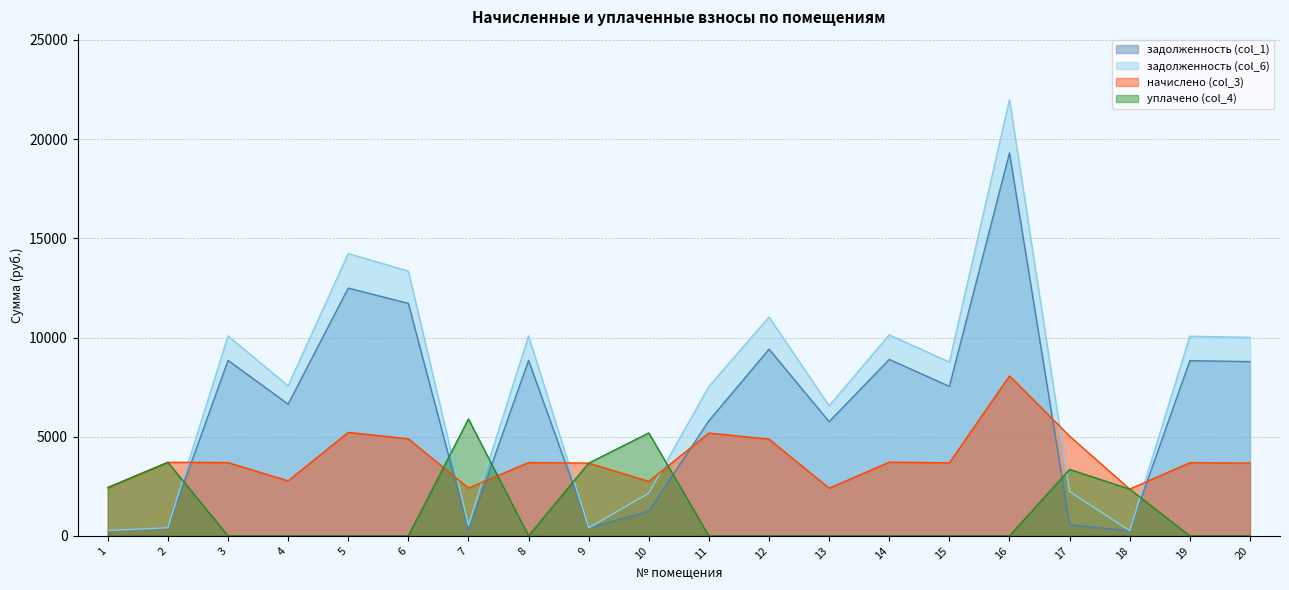

Rank the categories by уплачено (col_4) value from highest to lowest.

7, 10, 2, 9, 17, 1, 18, 3, 4, 5, 6, 8, 11, 12, 13, 14, 15, 16, 19, 20